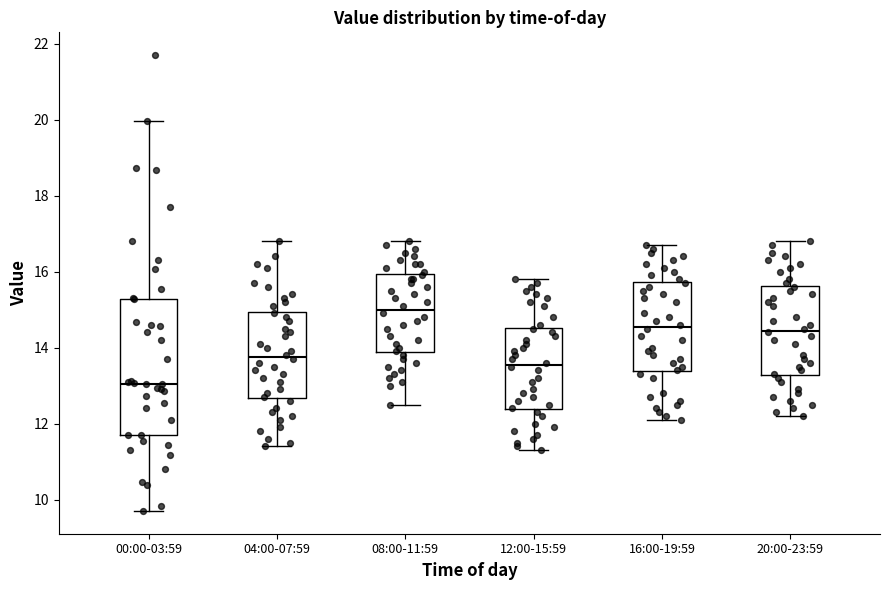

Reading left to right, read every box against the y-axis: the position of its median line, the range the box covers, and the ends of its whiskers. The values are not printed on the chart, so give them approximately, as read against the axis.

00:00-03:59: median 13.0, box 11.8 to 15.2, whiskers 9.8 to 20.0
04:00-07:59: median 13.8, box 12.6 to 15.0, whiskers 11.4 to 16.8
08:00-11:59: median 15.0, box 13.8 to 16.0, whiskers 12.6 to 16.8
12:00-15:59: median 13.6, box 12.4 to 14.6, whiskers 11.4 to 15.8
16:00-19:59: median 14.6, box 13.4 to 15.8, whiskers 12.2 to 16.8
20:00-23:59: median 14.4, box 13.2 to 15.6, whiskers 12.2 to 16.8